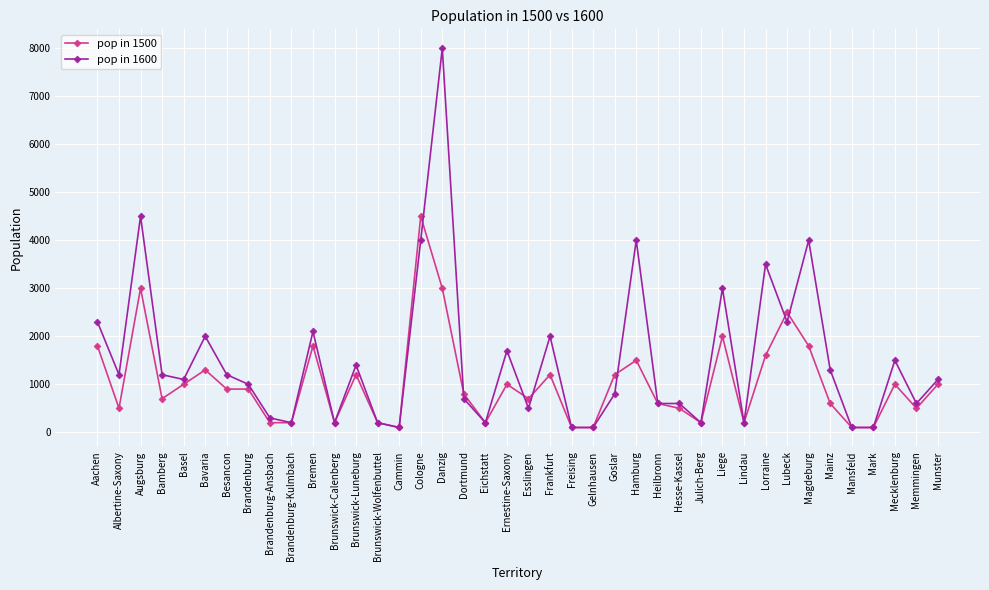

What are all the series names shown in the legend?

pop in 1500, pop in 1600